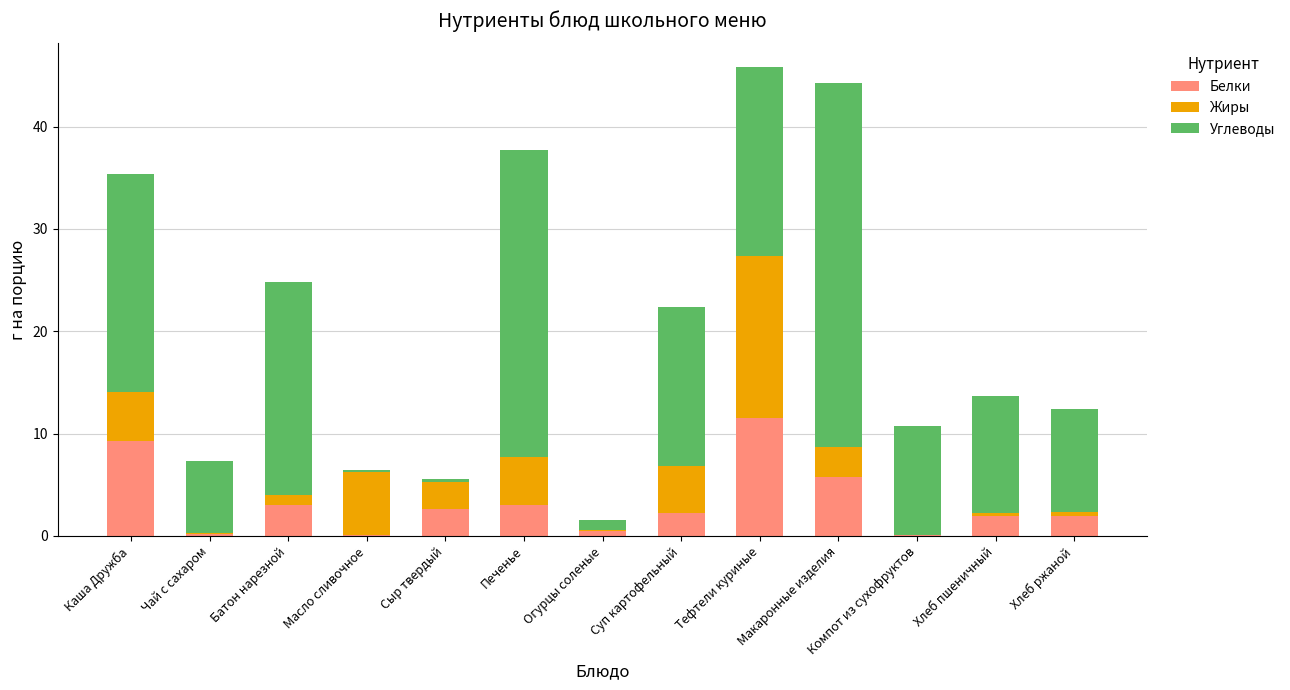

What is the maximum value for Белки?

11.6